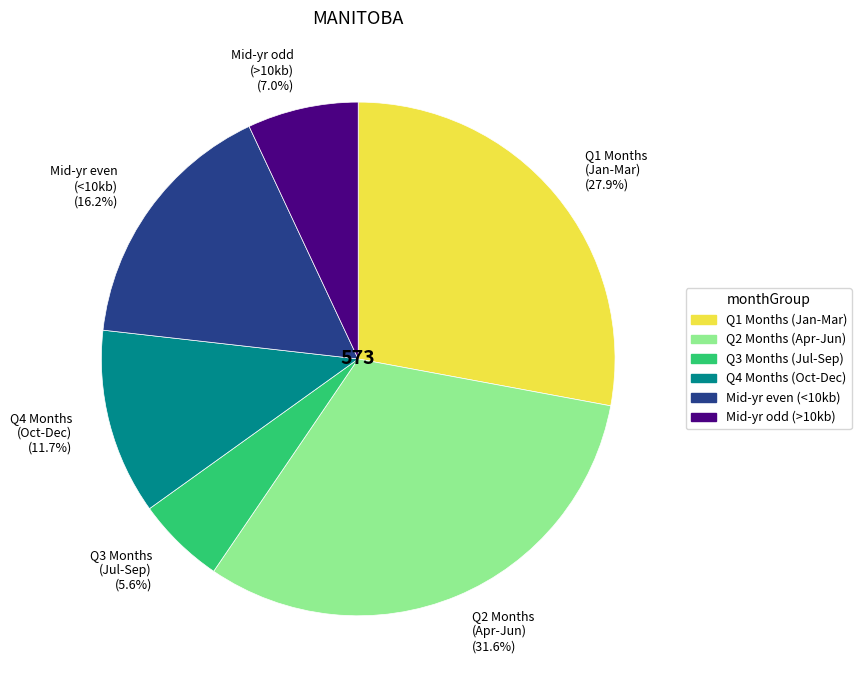

Which slice is the largest?

Q2 Months (Apr-Jun) (31.6%)